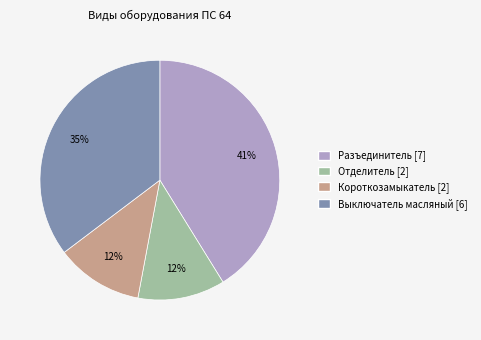

Does any single category account for the majority?

No